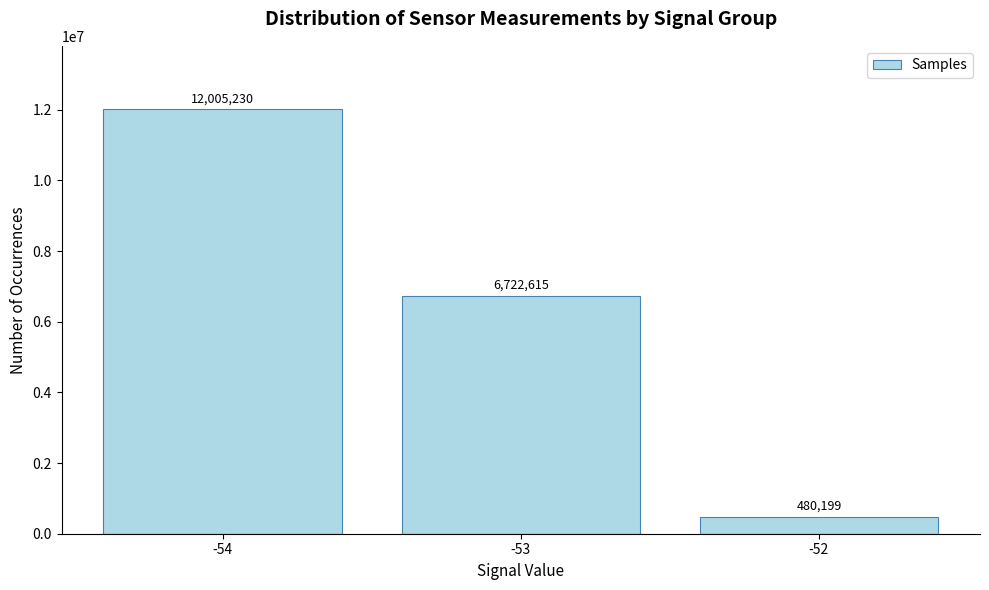

True or false: the data shows 2969443 at -54.

False